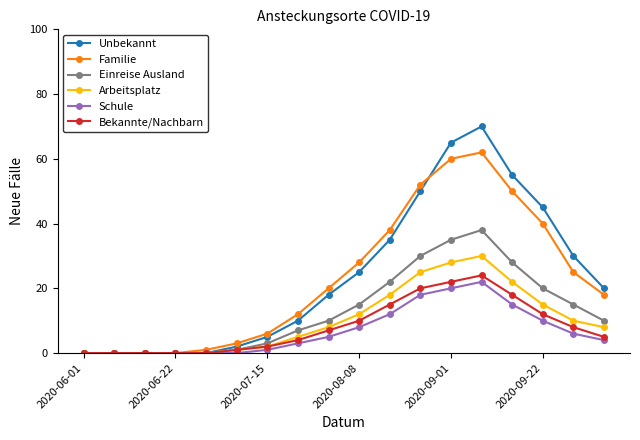

What are all the series names shown in the legend?

Unbekannt, Familie, Einreise Ausland, Arbeitsplatz, Schule, Bekannte/Nachbarn